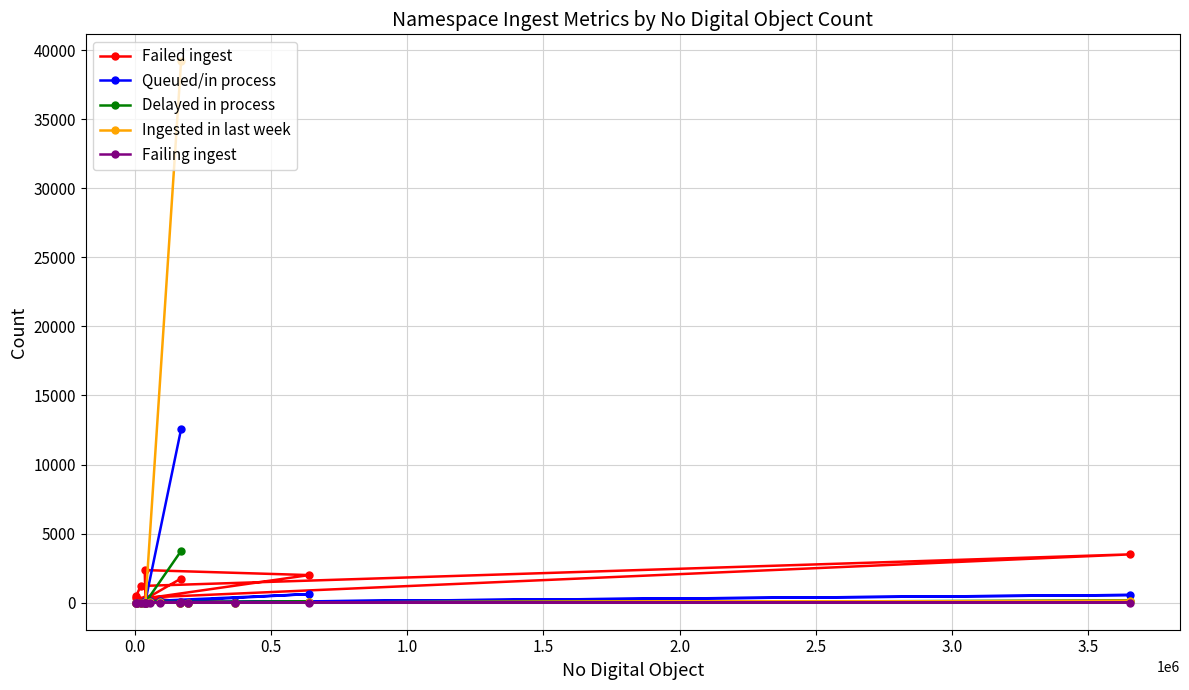

What is the highest value of the Queued/in process series?

12557